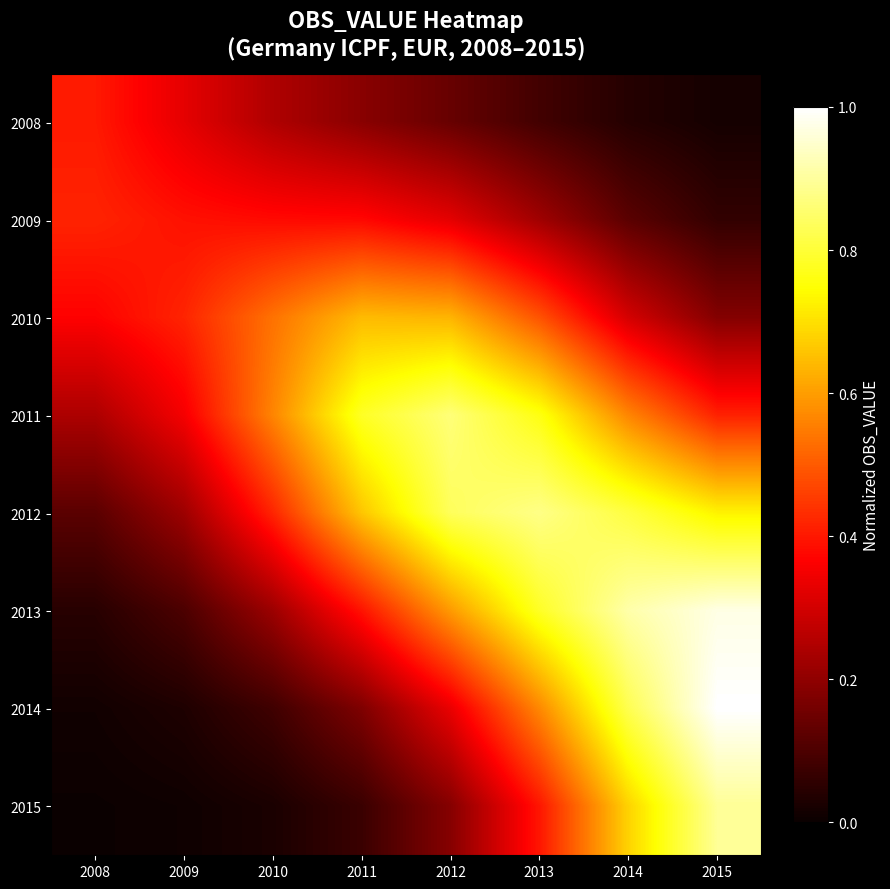

At which category is the sum across all series the highest?

2015